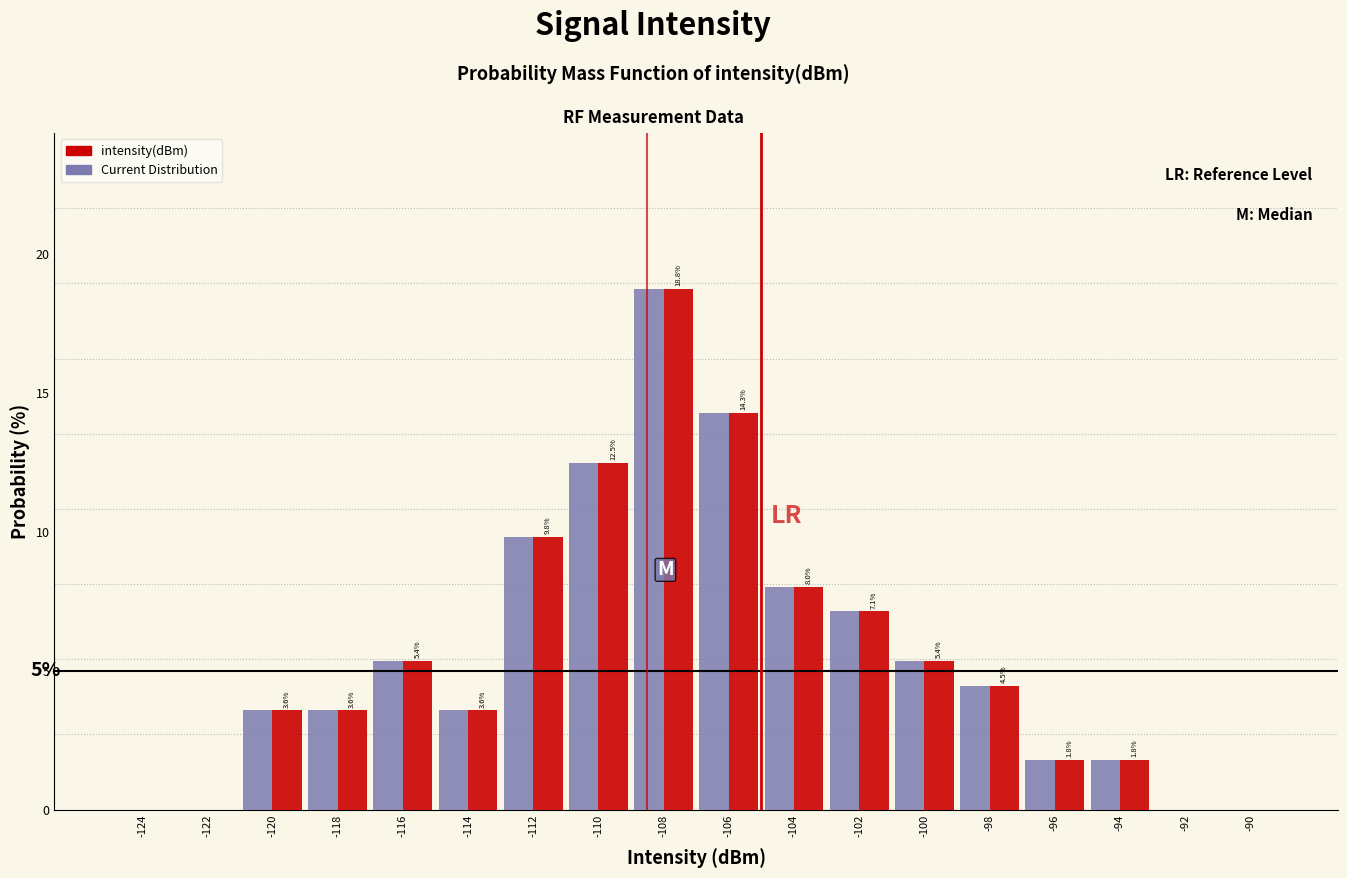

In the Current Distribution series, which range on the x-axis has the tallest bar?

-109 to -107